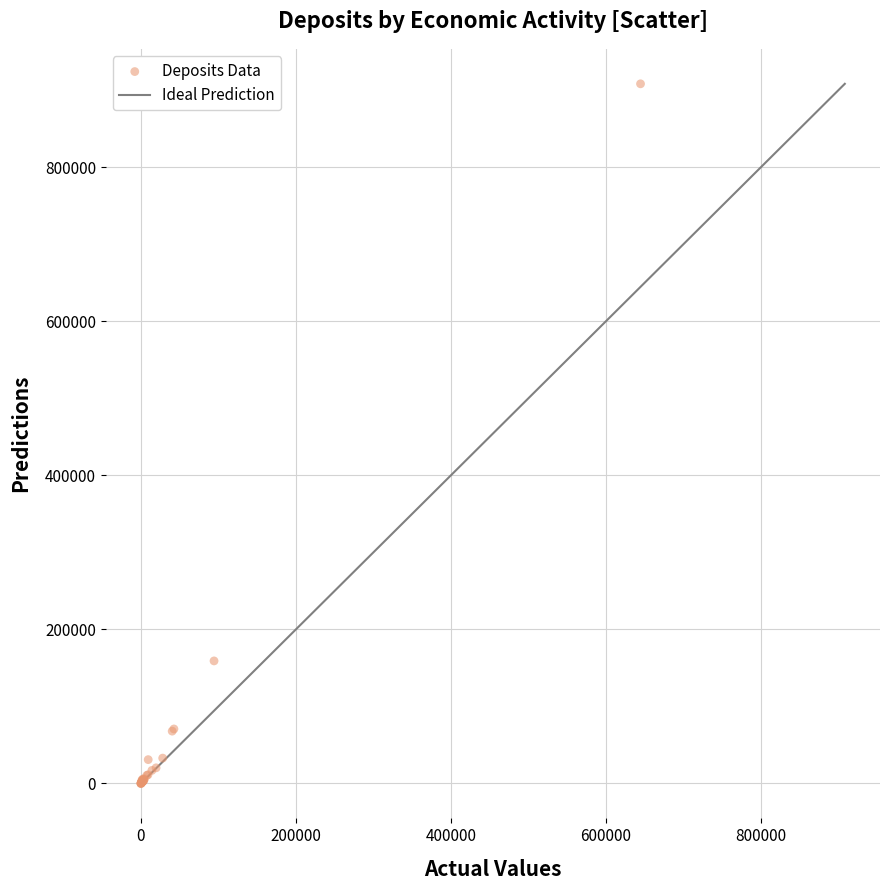

What Y value in the scatter plot is closest to 453984?

158981.3